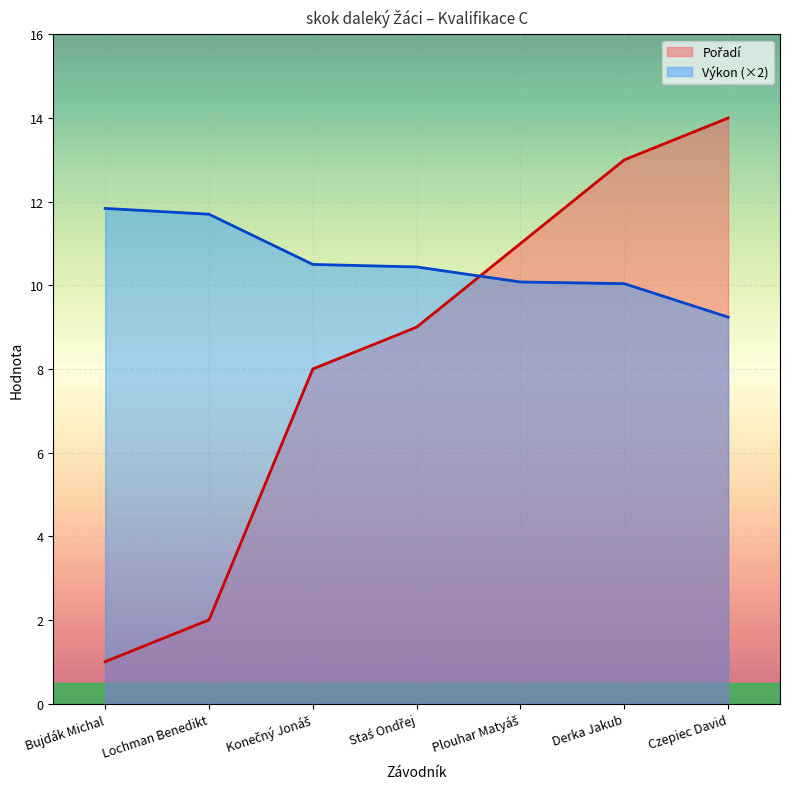

What position from the right is Bujdák Michal?

7